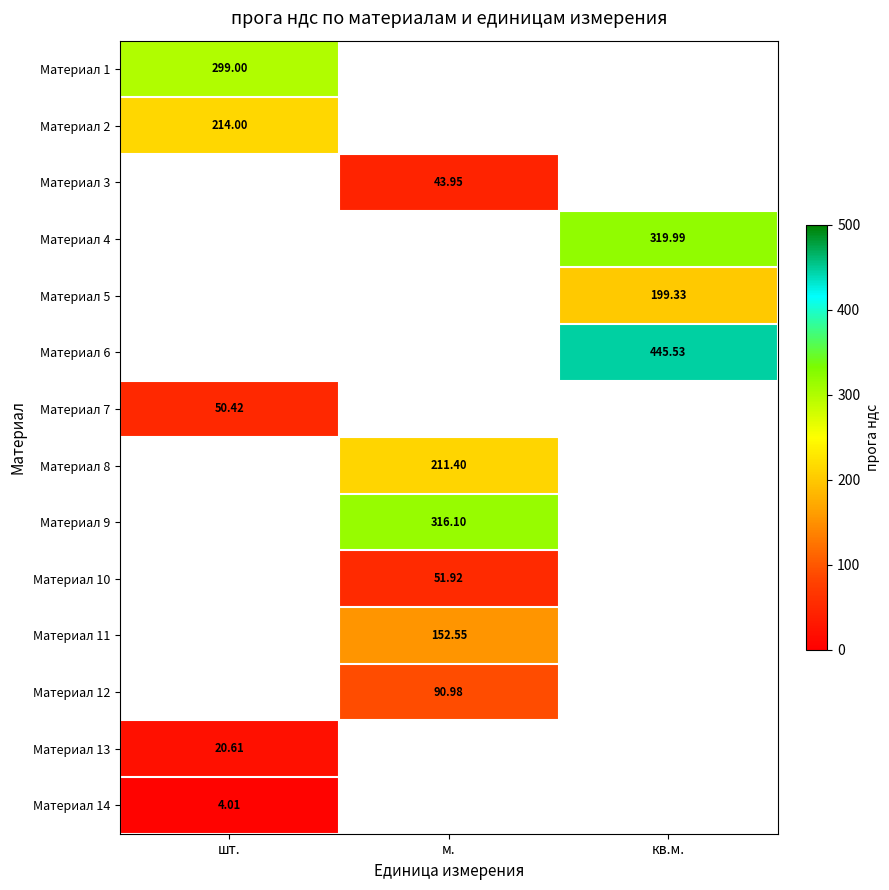

The value of Материал 6 at кв.м. is 445.5. True or false?

True